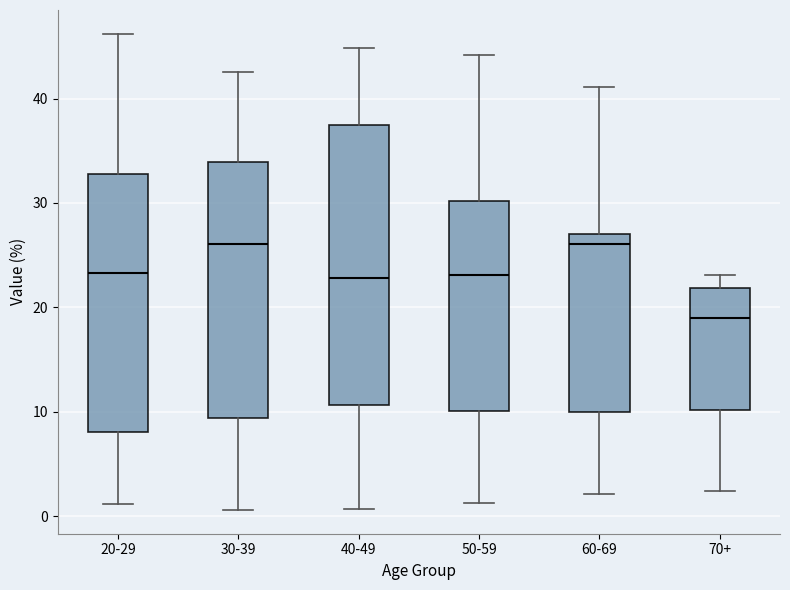

Which box is the tallest, from its lower edge to its upper edge?

40-49